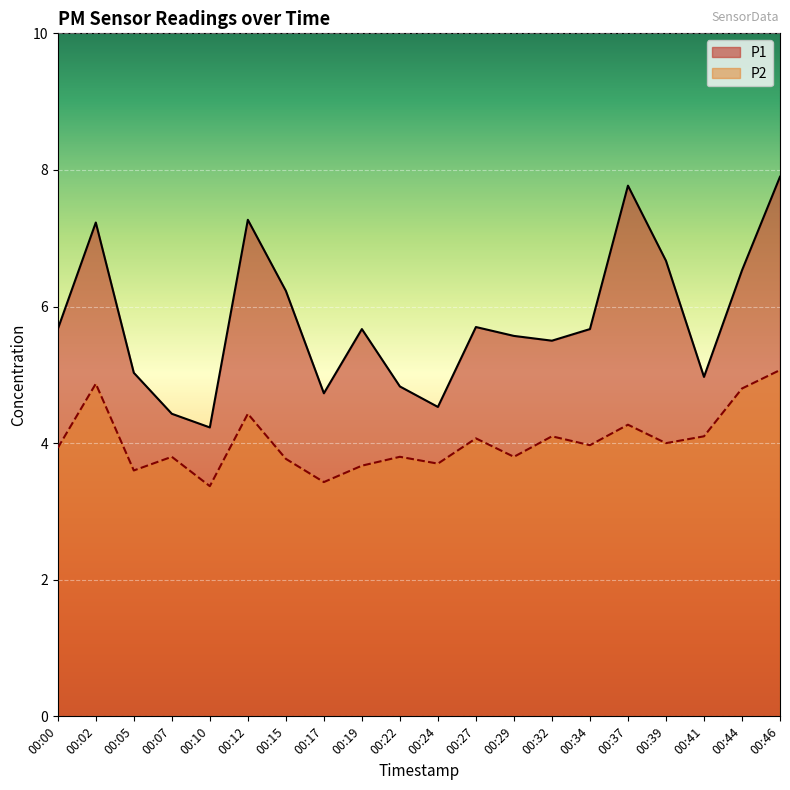

True or false: P1 and P2 intersect in this chart.

False